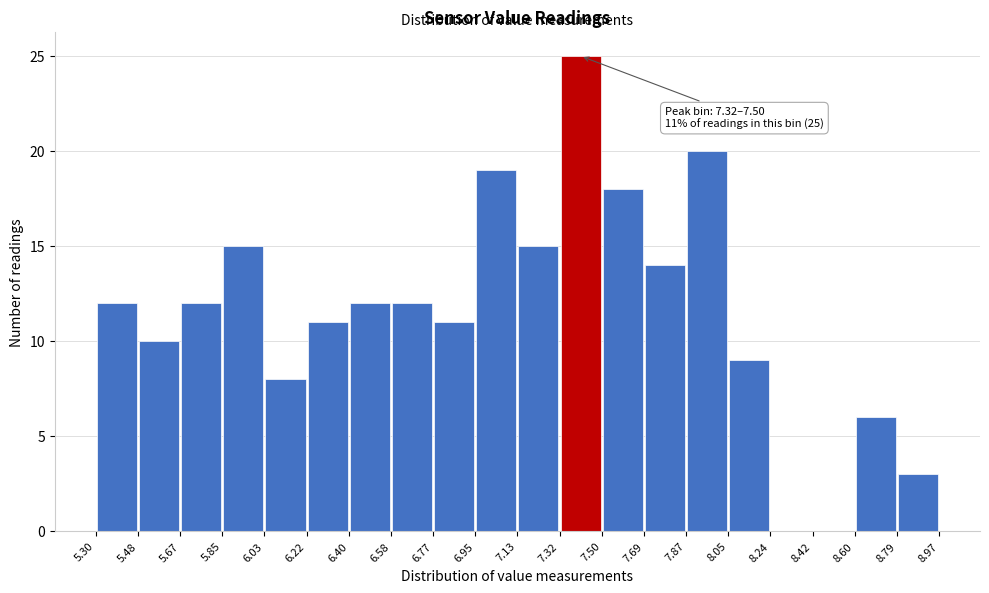

Which range on the x-axis has the tallest bar?

7.32 to 7.50